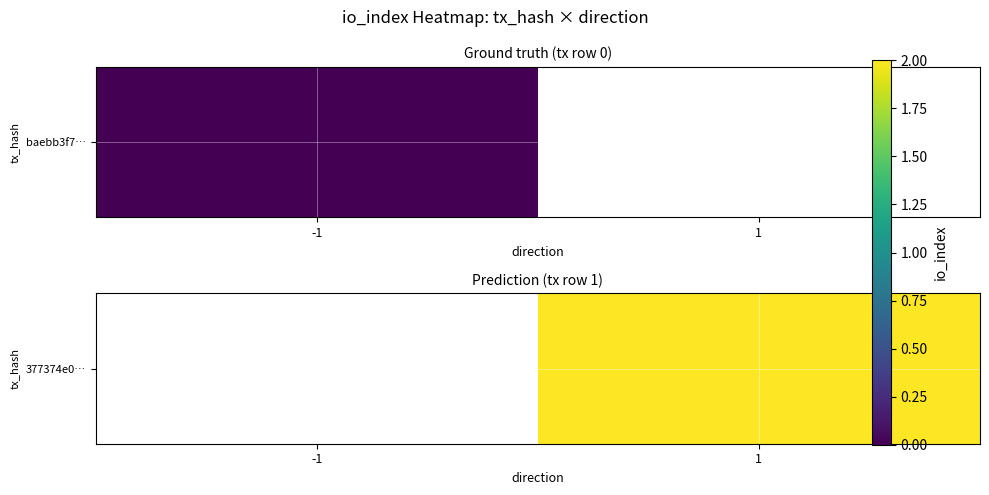

How many distinct data groups are displayed?

1